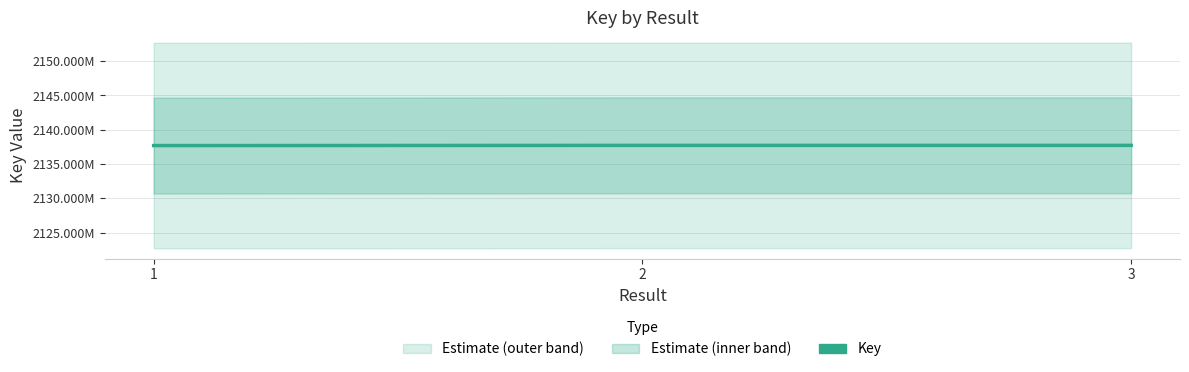

True or false: the data shows 2137718237 at 2.

True